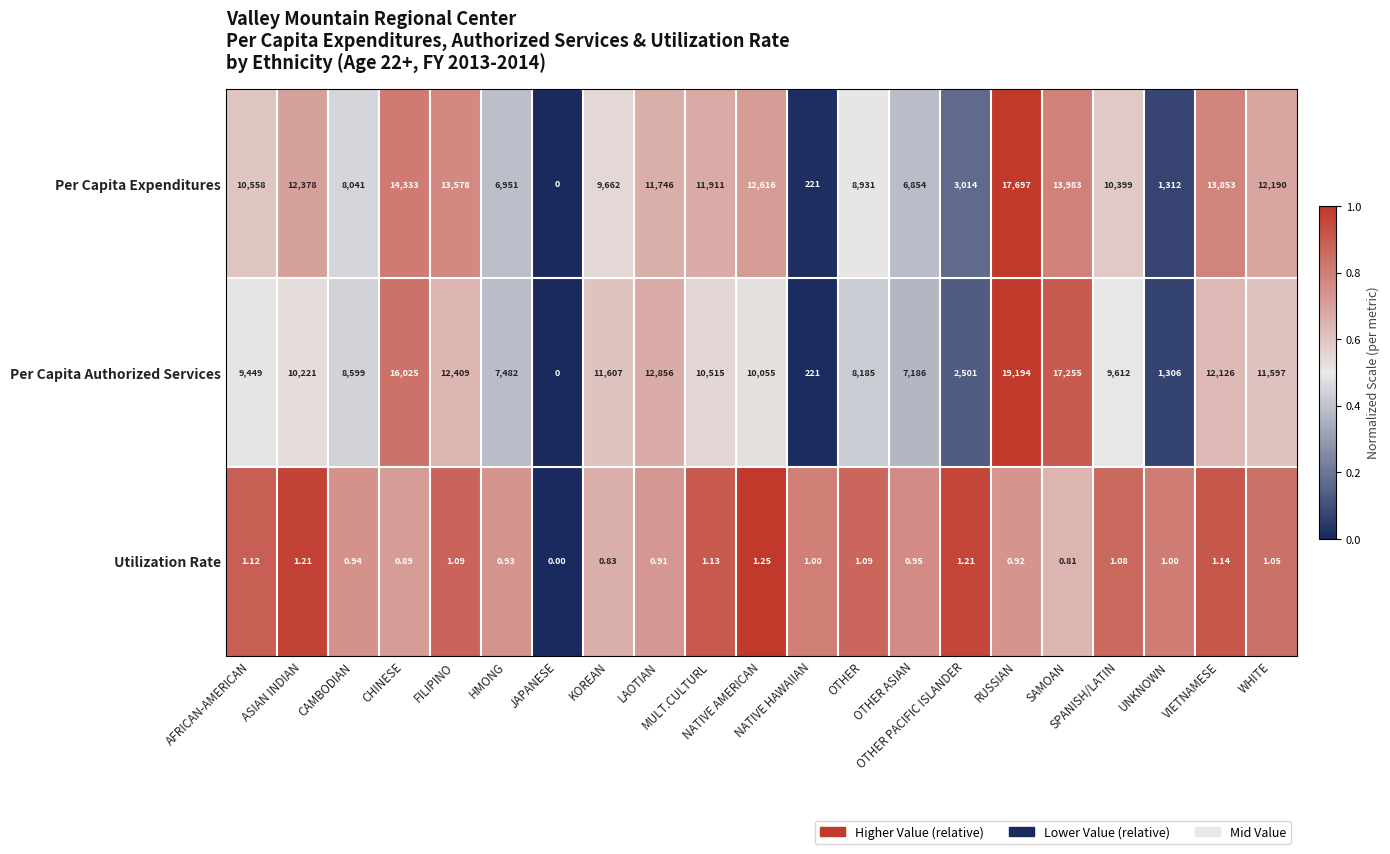

Which series has the largest total across all categories?

Per Capita Expenditures